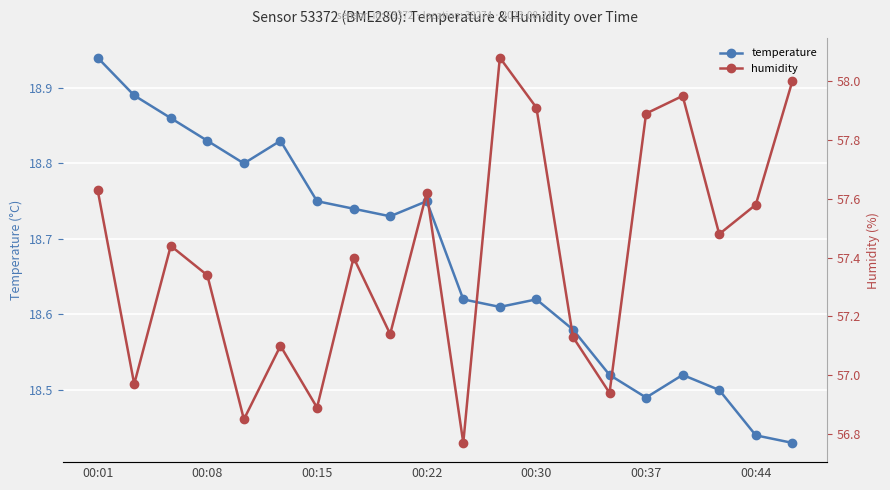

Is this an area chart (filled region under the line)?

No